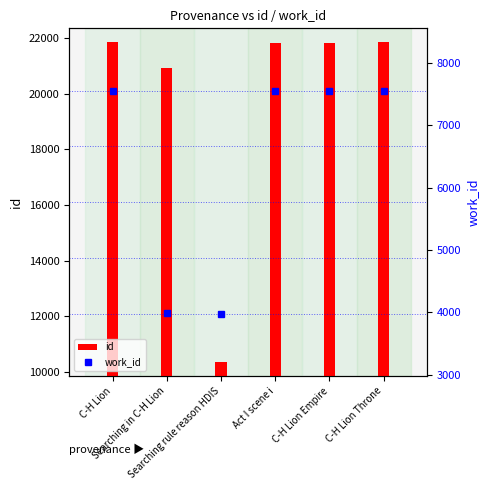

What is the value of the work_id bar at the 4th from the left?

7548